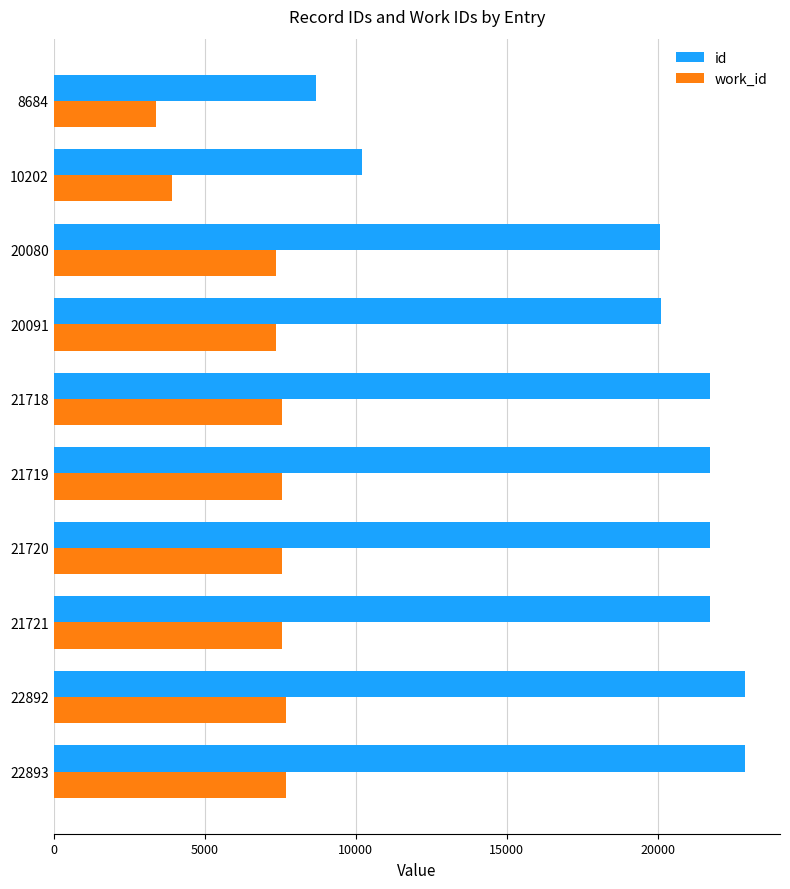

The value of work_id at 8684 is 5223. True or false?

False